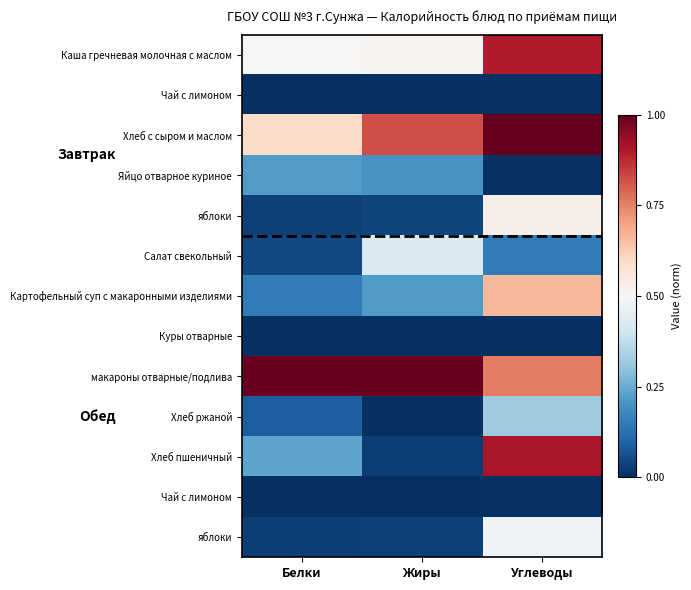

At which category is the sum across all series the highest?

Углеводы